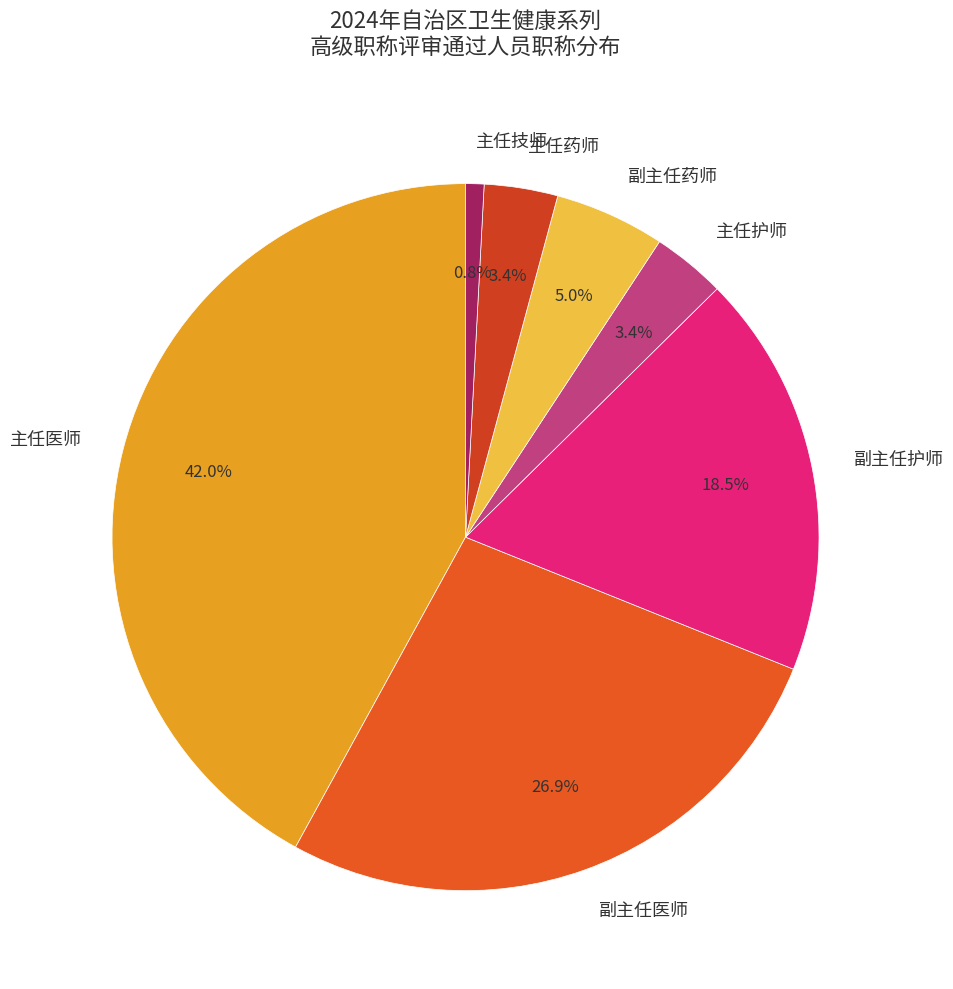

To the nearest percent, what percentage of the pie is 主任护师?

3%